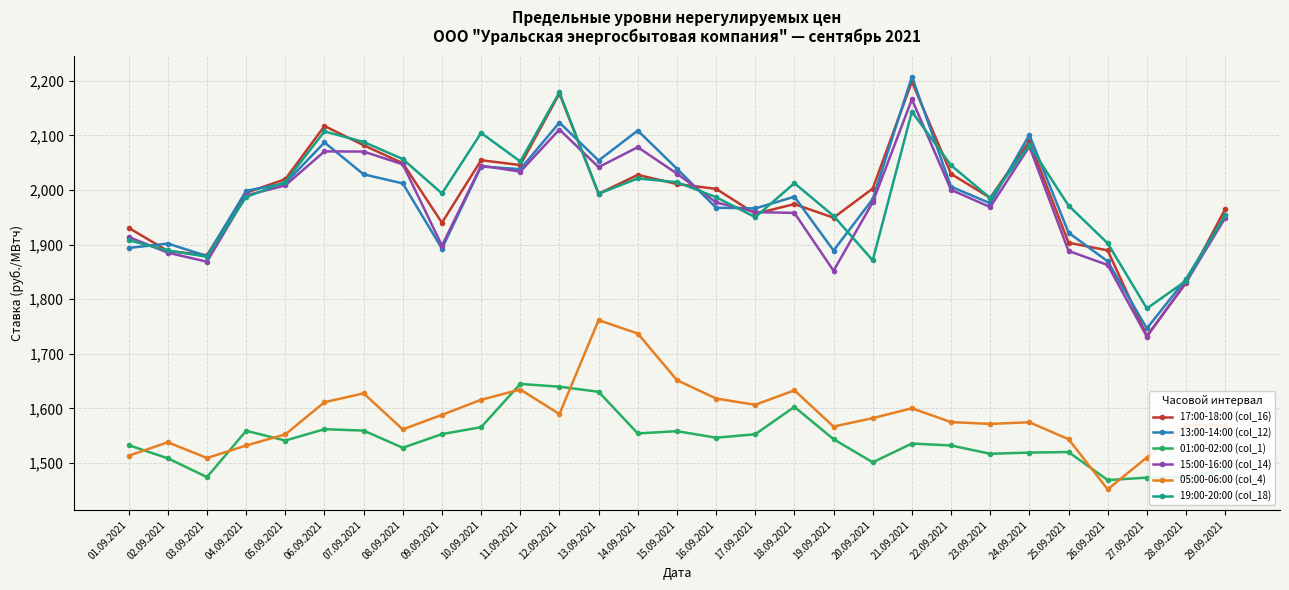

Is the value of 15:00-16:00 (col_14) at 17.09.2021 greater than the value of 19:00-20:00 (col_18) at 26.09.2021?

Yes